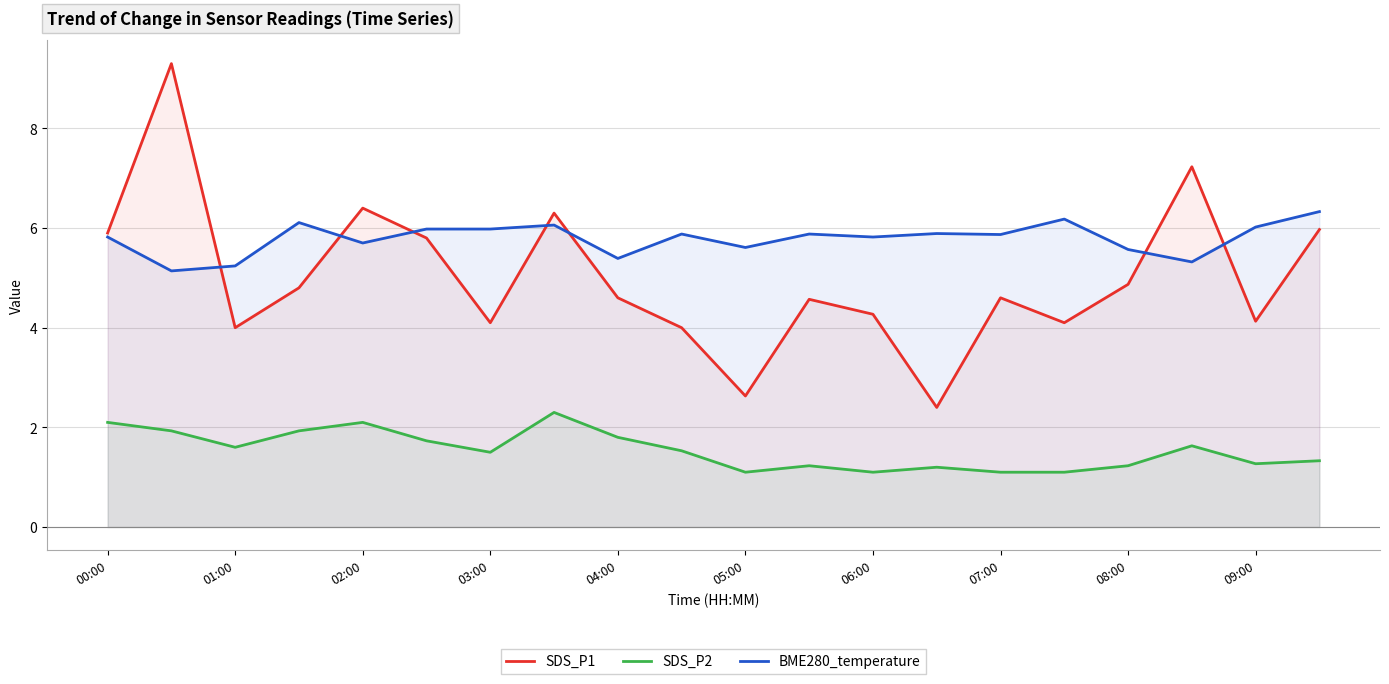

What is the minimum value for BME280_temperature?

5.1